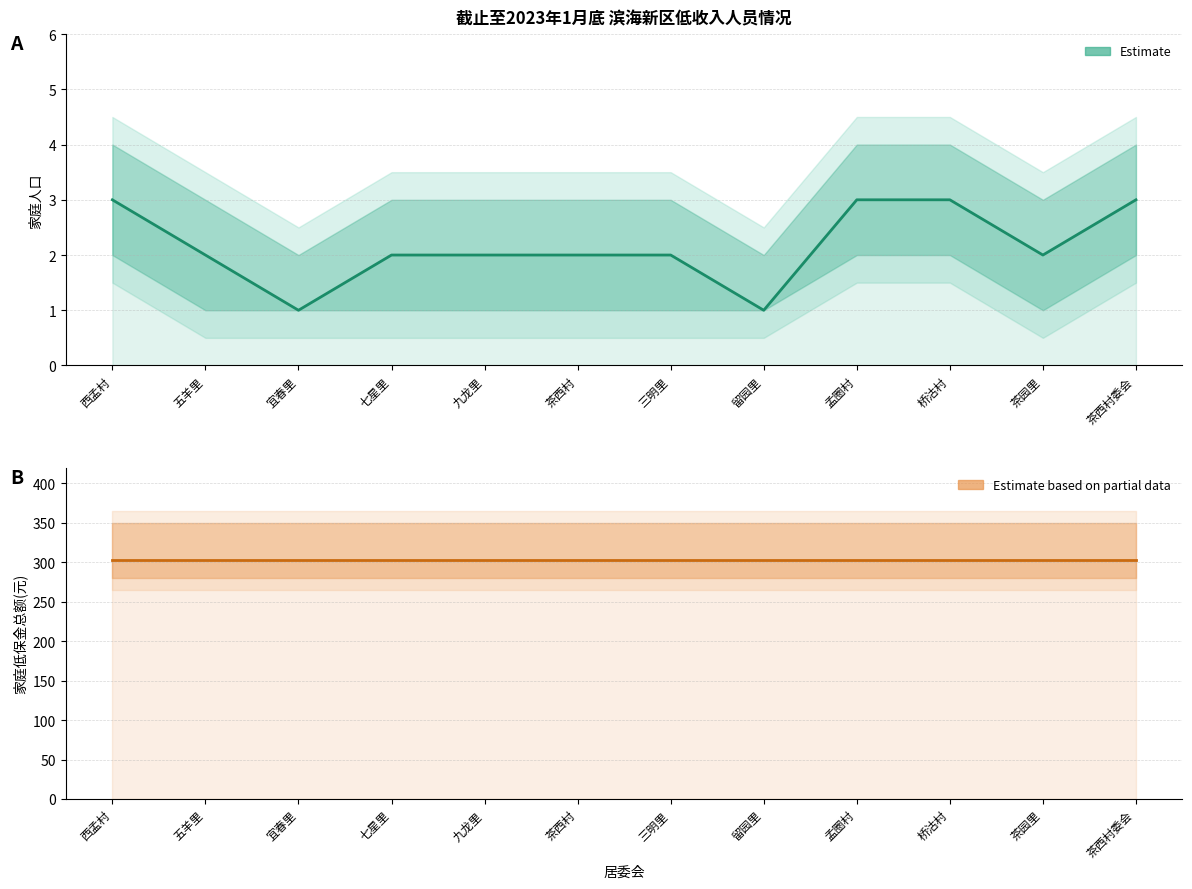

Where does the 家庭人口 (Estimate) series first go above 2?

西孟村